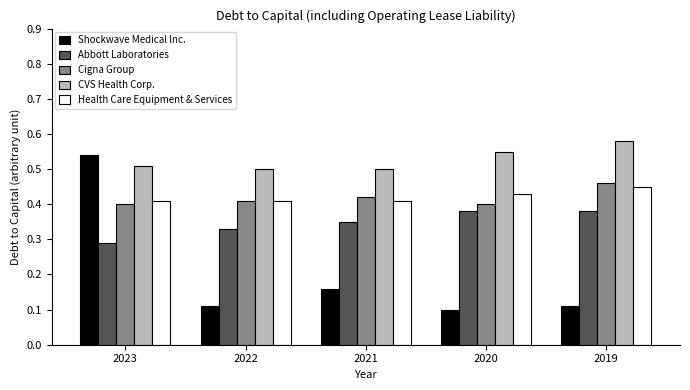

At which category is the sum across all series the highest?

2023